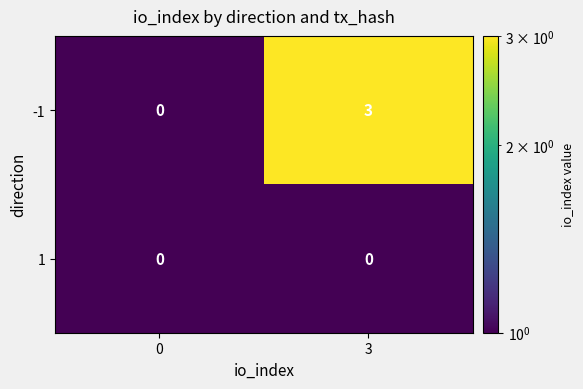

Between 0 and 3, which series saw the biggest shift?

-1